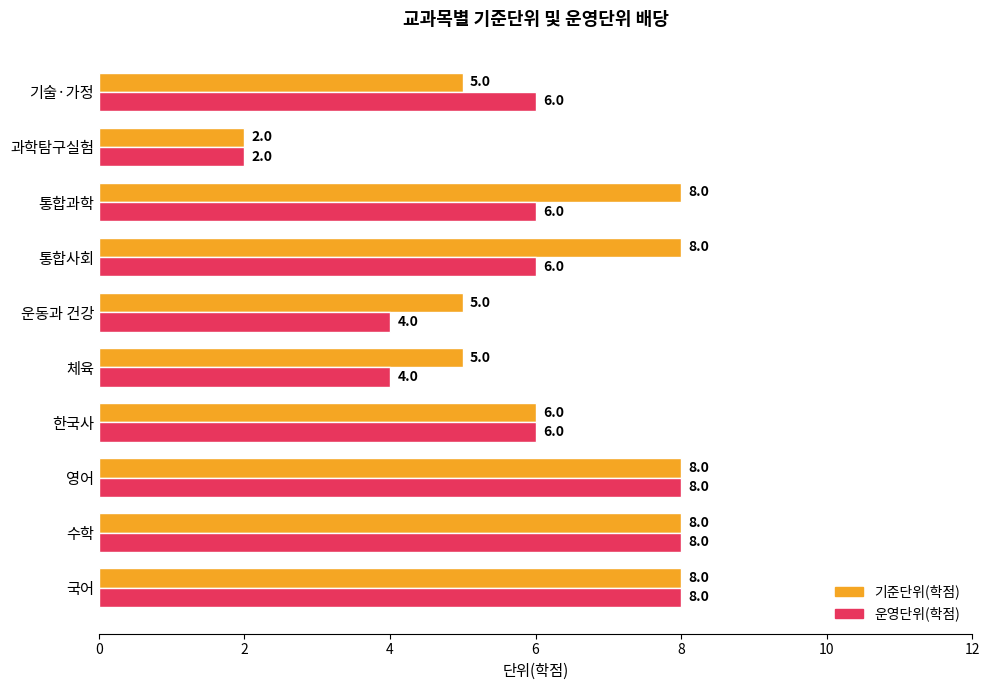

How many data points in 기준단위(학점) are less than 8?

5